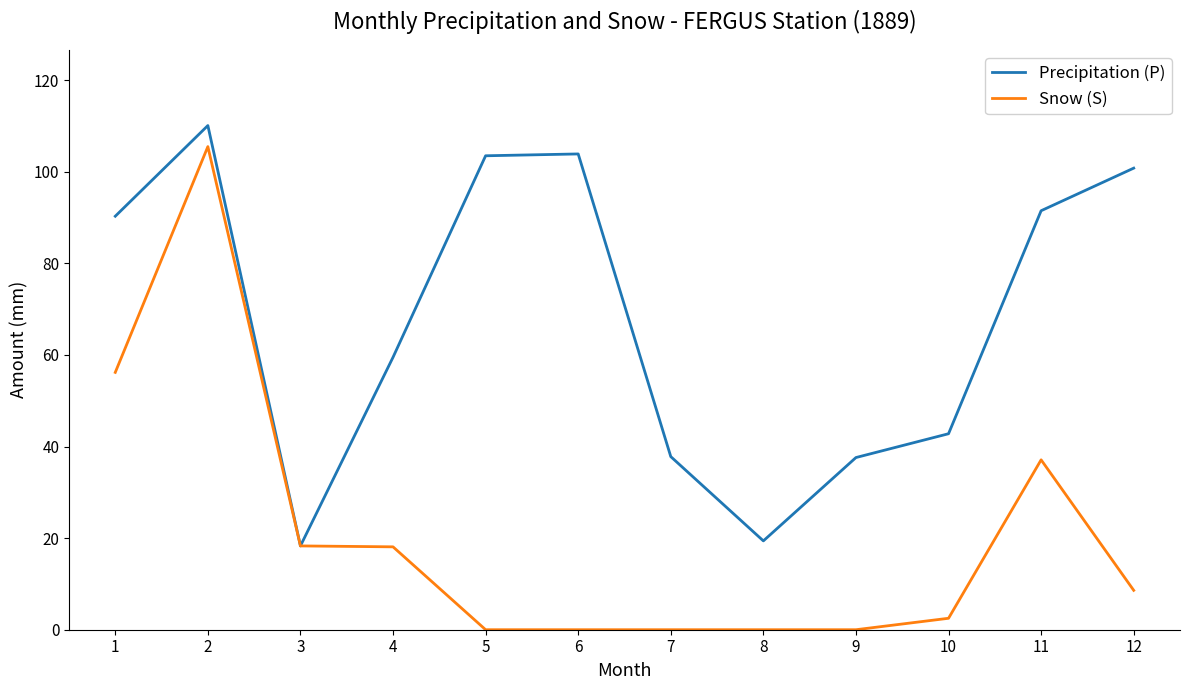

List the series in order of their overall mean, highest first.

Precipitation (P), Snow (S)